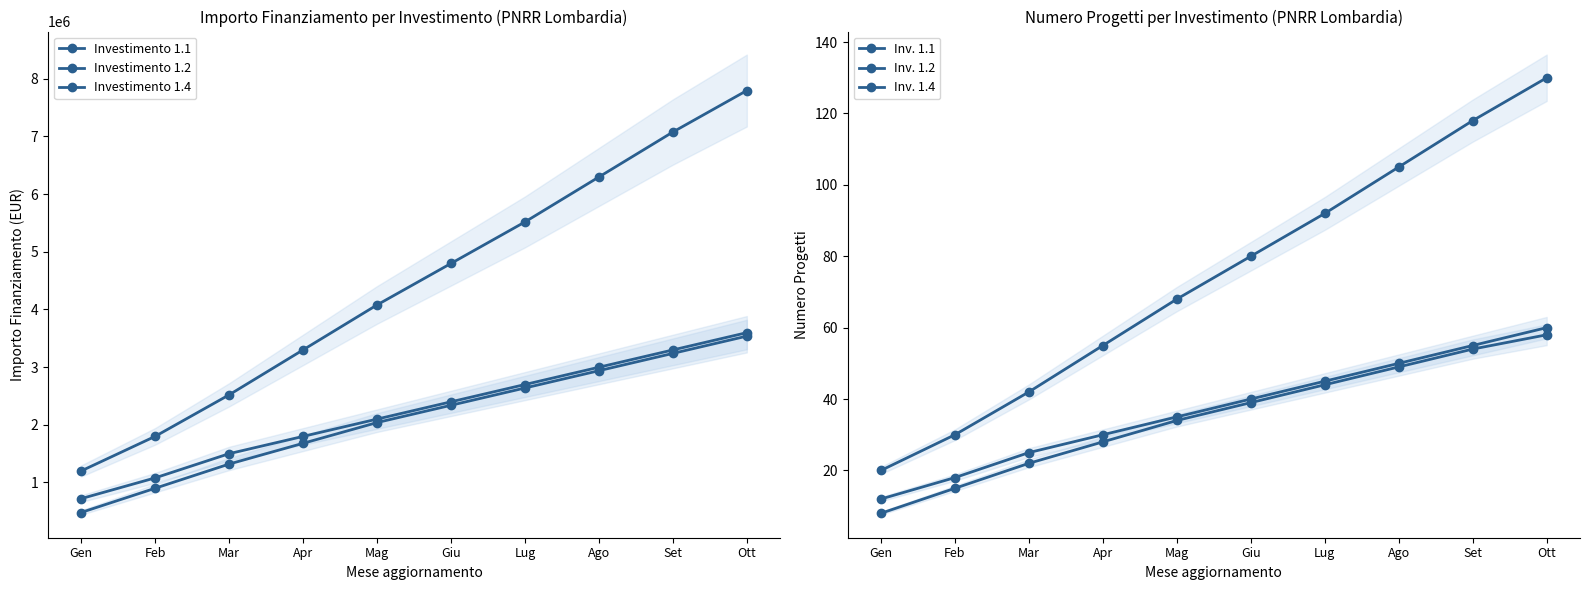

What is the difference between the Inv. 1.1 values at Giu and Feb?

22